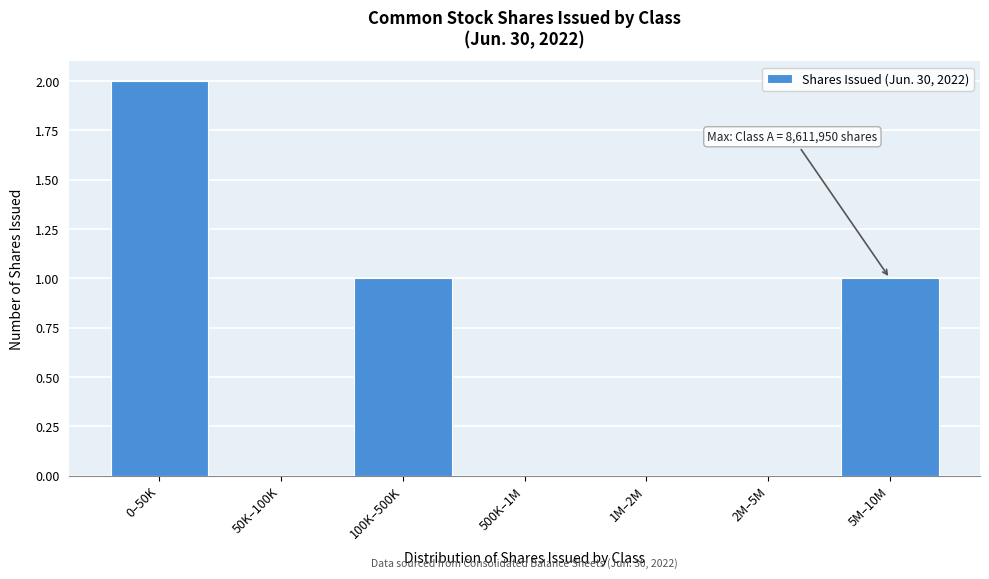

Reading left to right, transcribe all the data shown in this chart.

0–50K=2	50K–100K=0	100K–500K=1	500K–1M=0	1M–2M=0	2M–5M=0	5M–10M=1